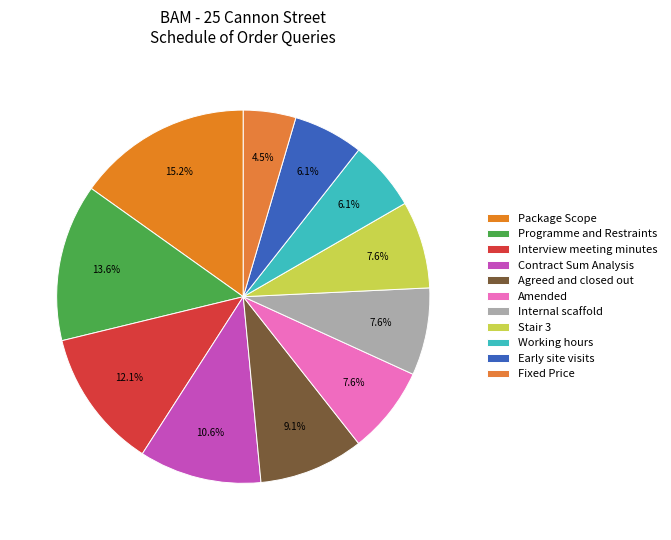

Which slice is the largest?

Package Scope